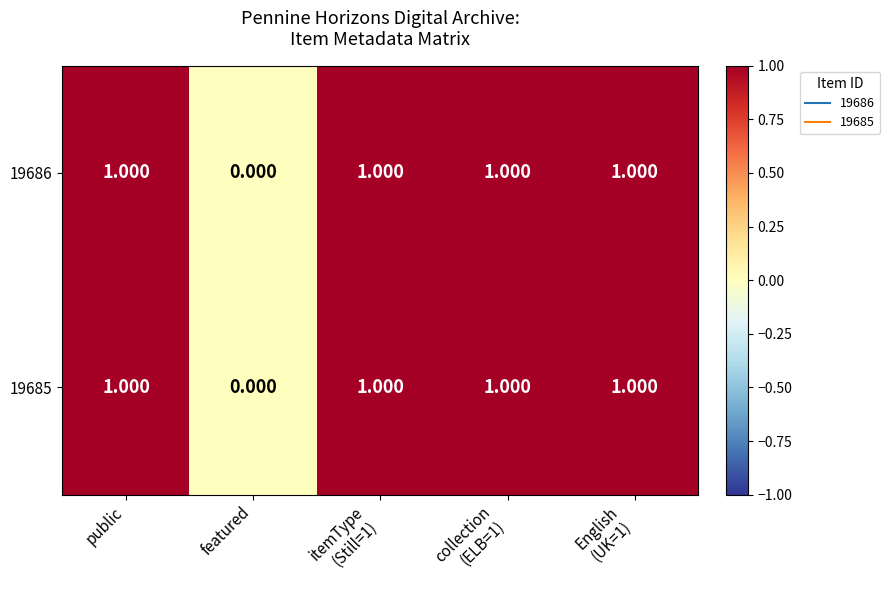

Count the number of categories in the chart.

5